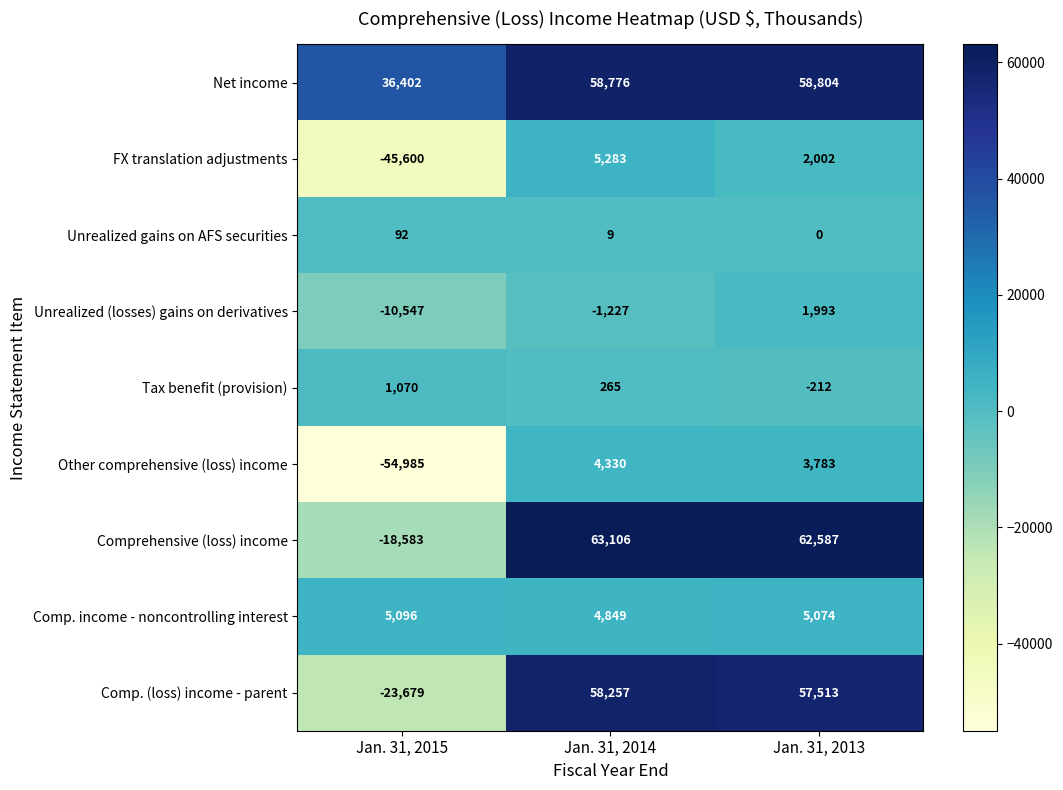

Count the Tax benefit (provision) values in the range -212 to 1070.

3